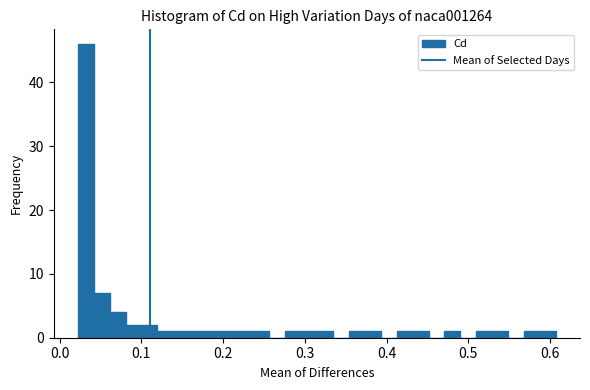

Read against the x-axis, roughly where is the centre of the tallest bar?

0.03